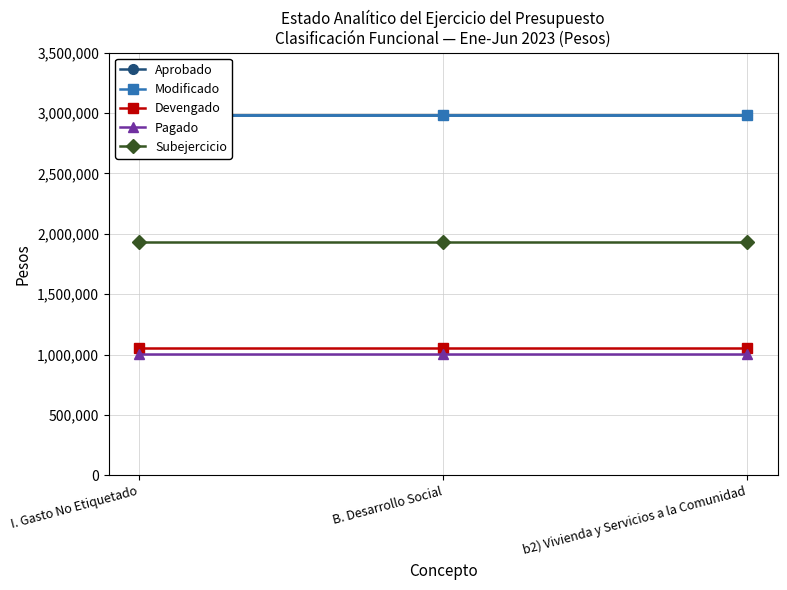

What is the smallest value displayed?

1006992.3